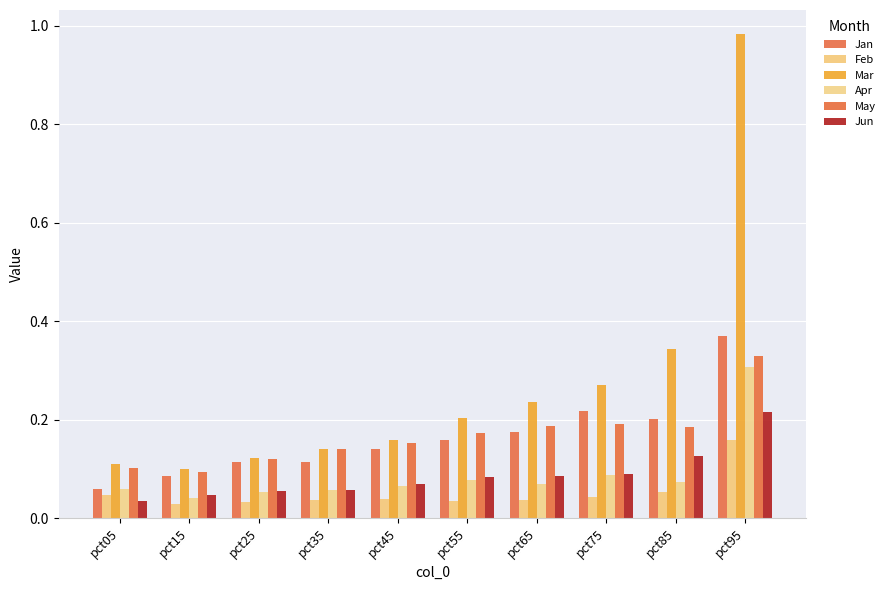

At pct15, list the series in order from smallest to largest.

Feb, Apr, Jun, Jan, May, Mar